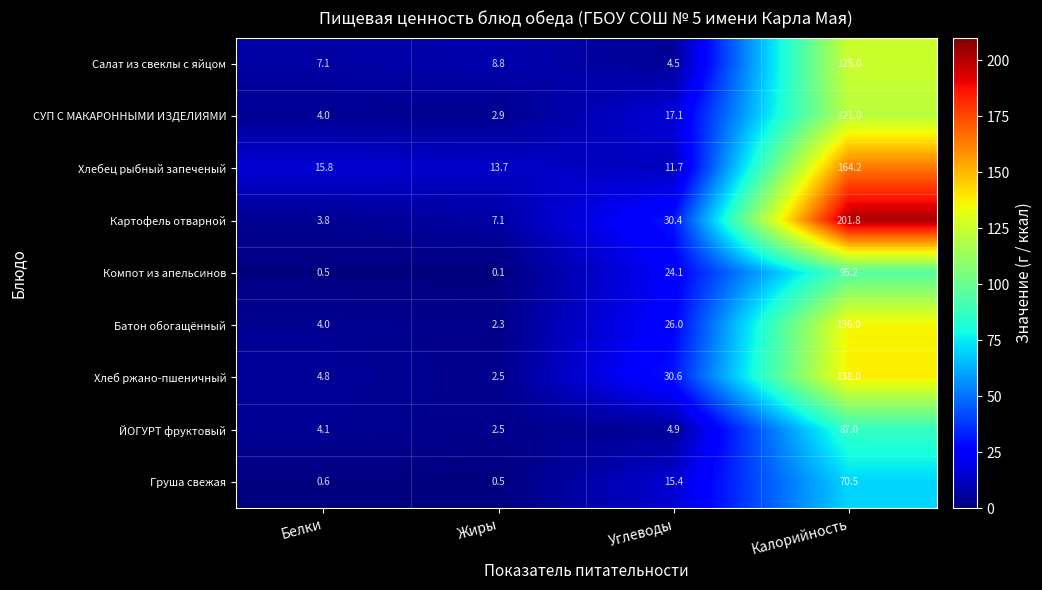

At which label is Хлебец рыбный запеченый closest to 87?

Белки